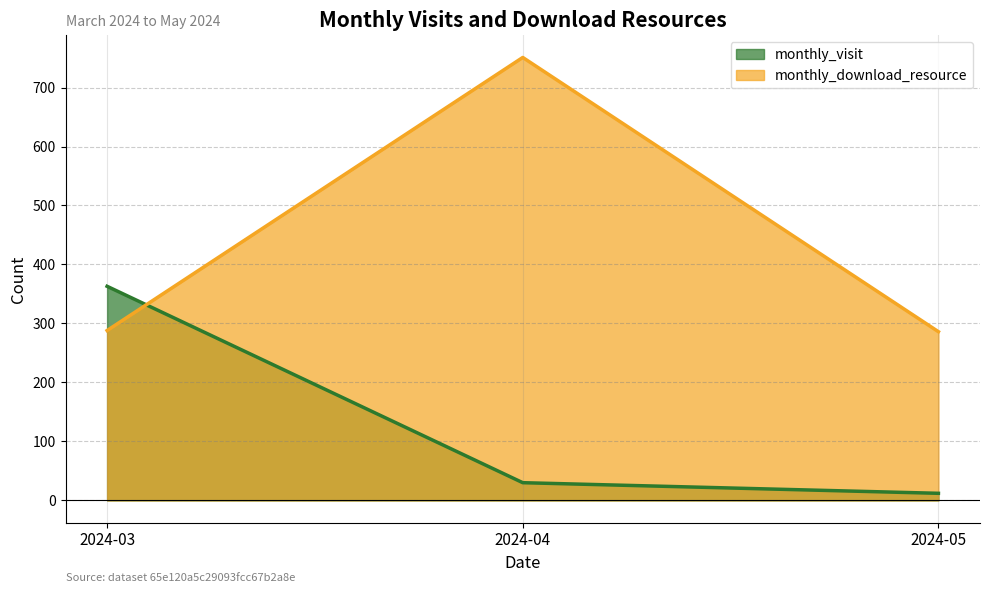

Rank the series by their average value, from lowest to highest.

monthly_visit, monthly_download_resource